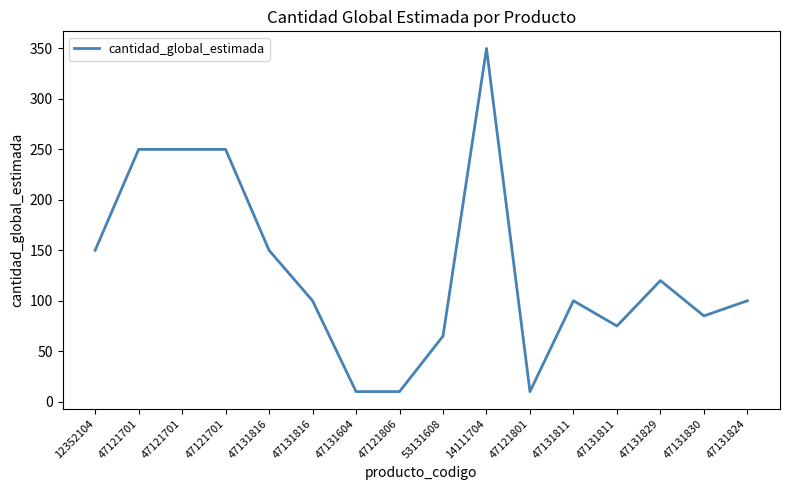

What is the label of the 8th point from the left?

47121806